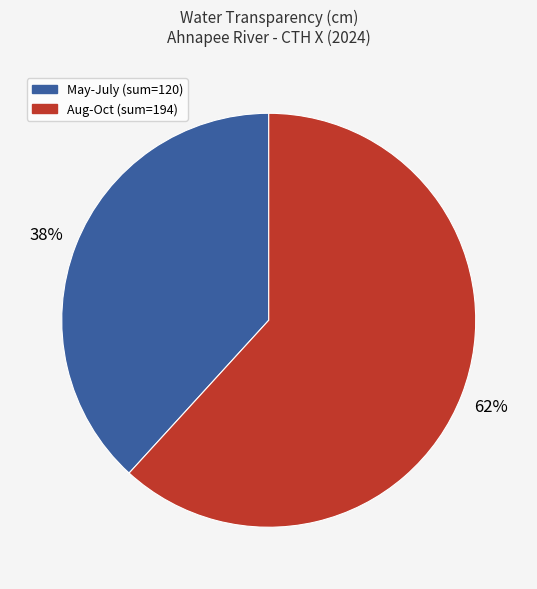

Is there any slice that represents more than half of the pie?

Yes